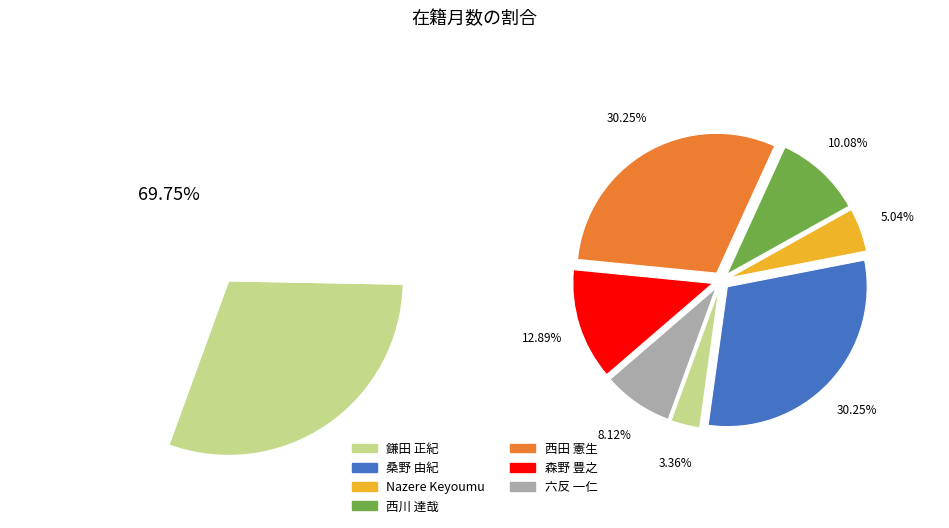

What is the smallest slice in the pie chart?

鎌田 正紀